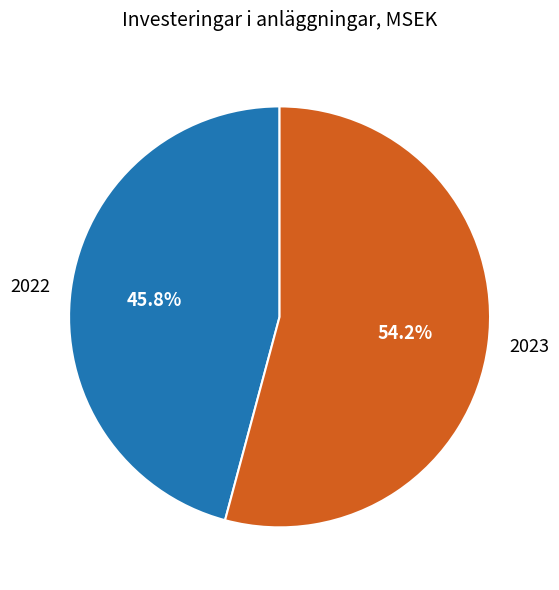

To the nearest percent, what is the difference between the 2023 and 2022 slice percentages?

8%